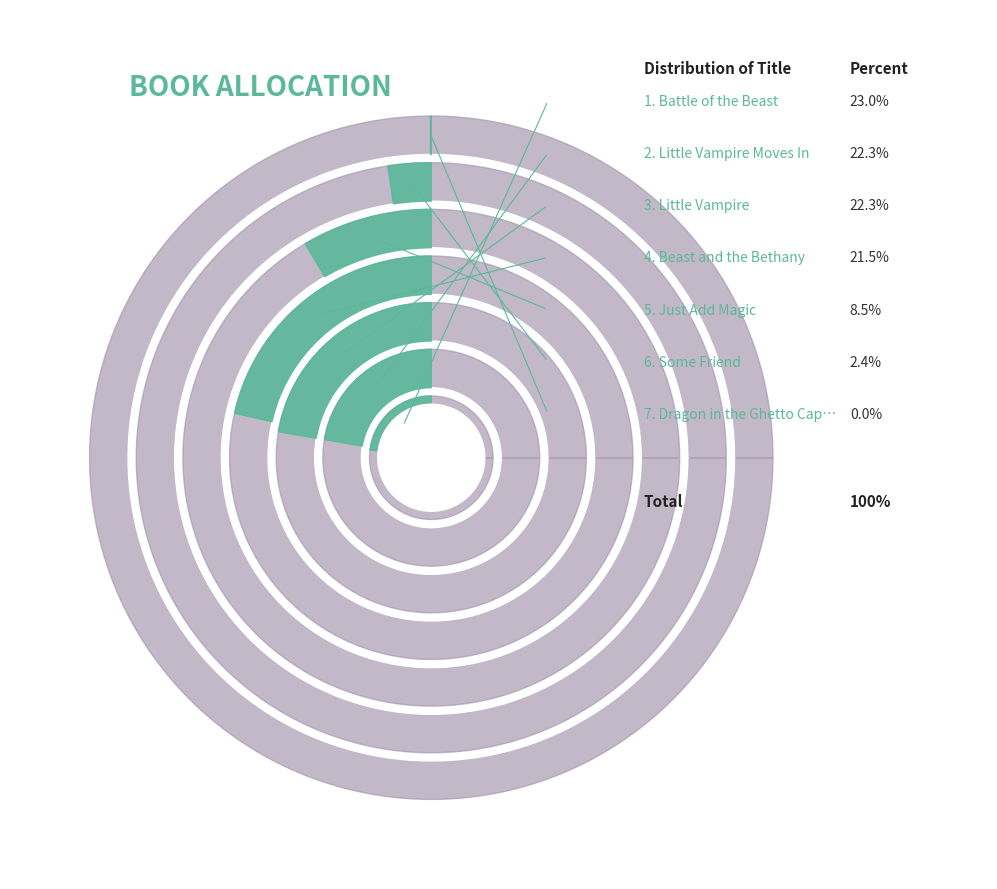

Is there a majority slice in this chart?

No